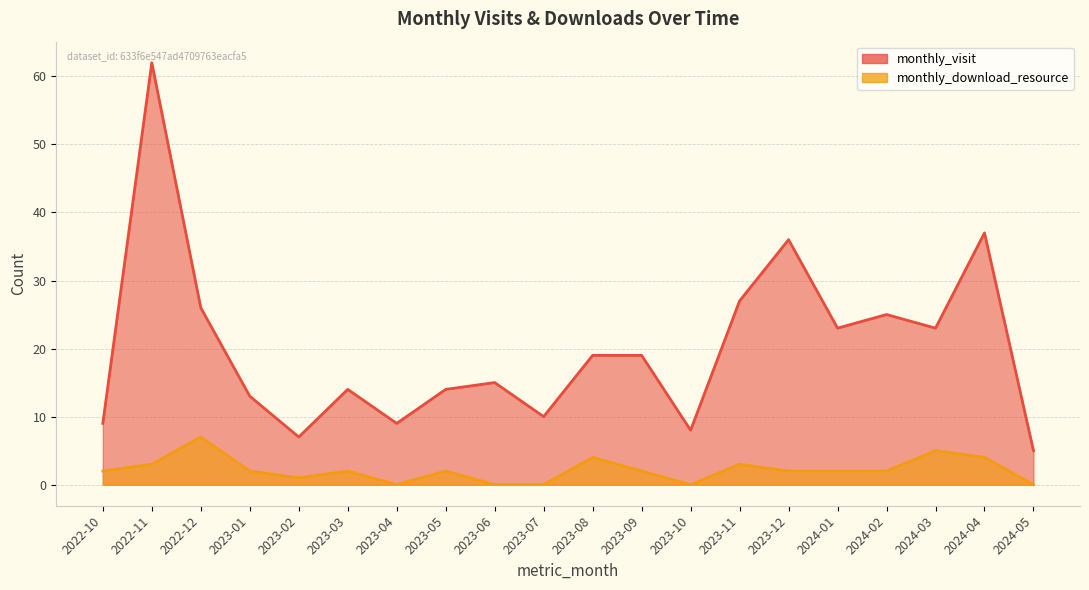

At 2023-08, list the series in order from smallest to largest.

monthly_download_resource, monthly_visit